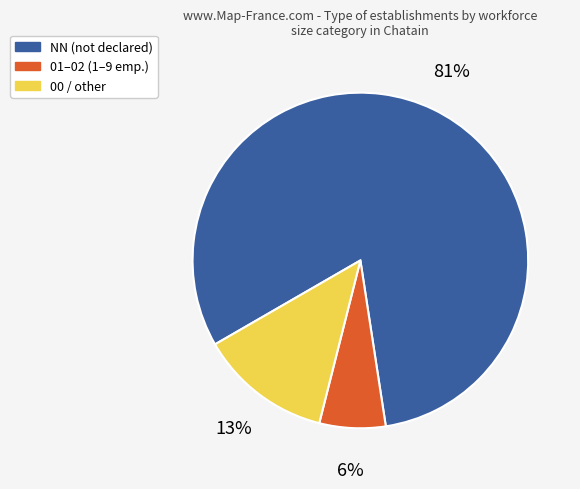

Is 01–02 (1–9 emp.) the majority of the pie?

No